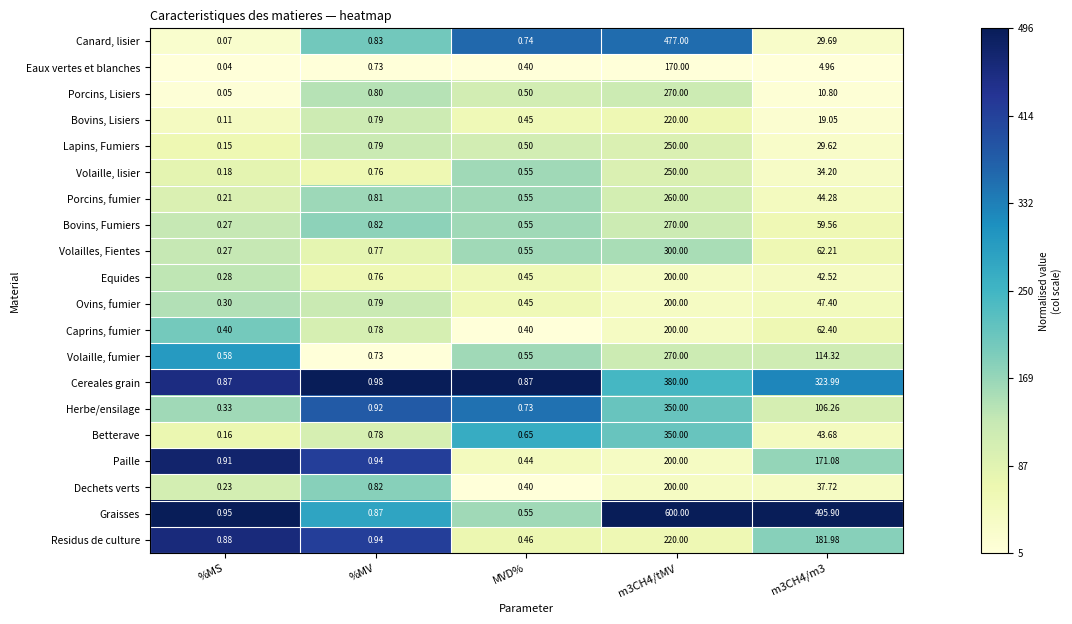

Which series has the largest total across all categories?

Graisses